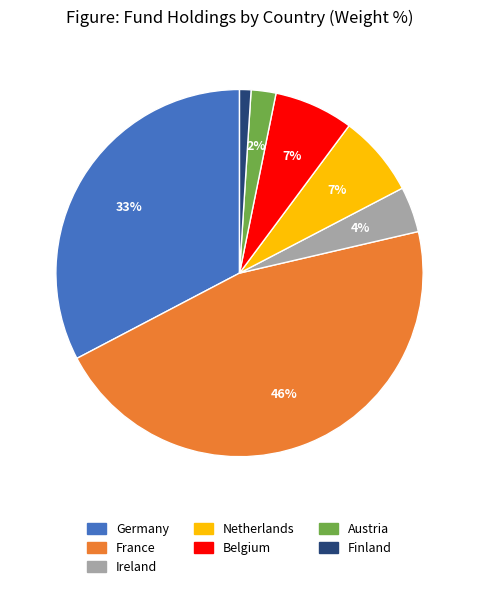

Is there any slice that represents more than half of the pie?

No